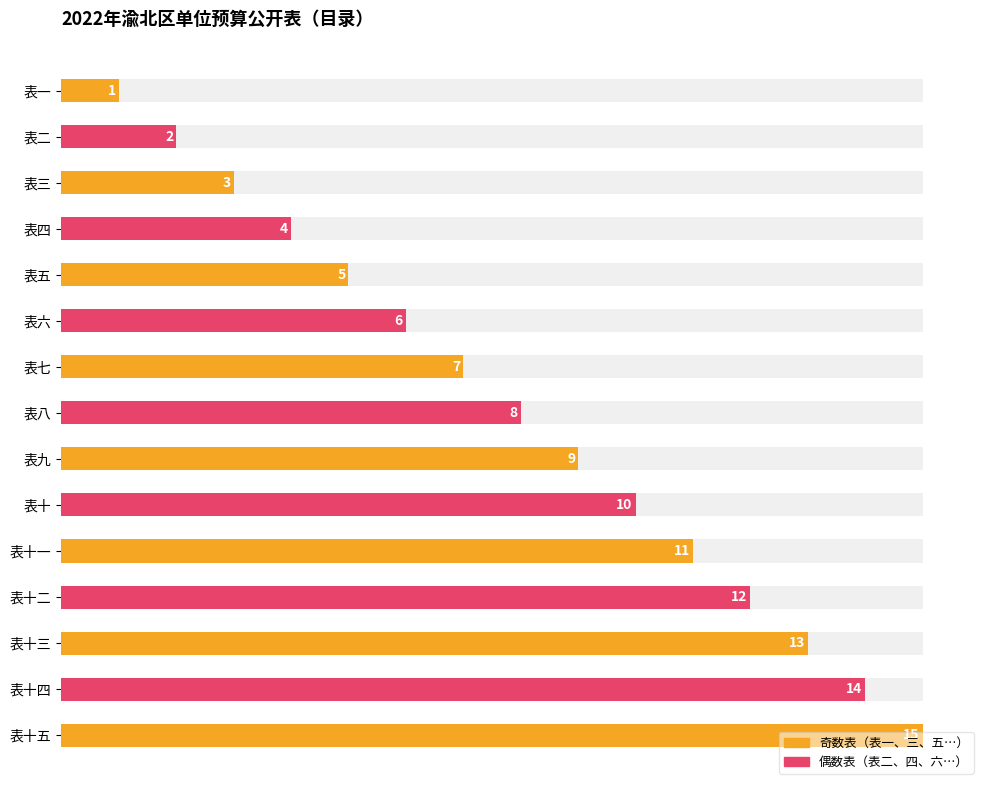

What is the ratio of the value at 表五 to the value at 表十二?

0.4